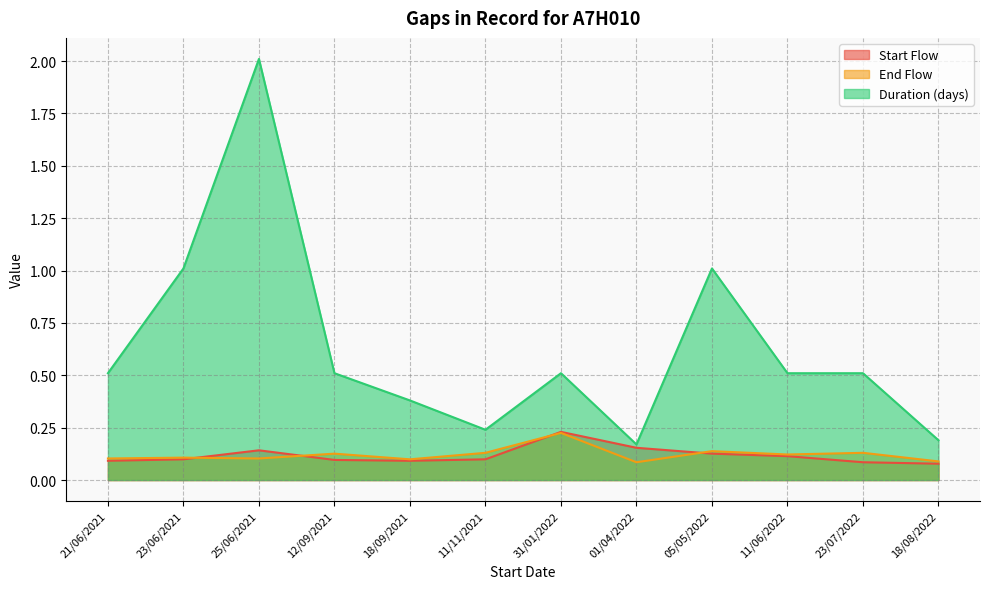

How many Start Flow values are between 0 and 1?

12